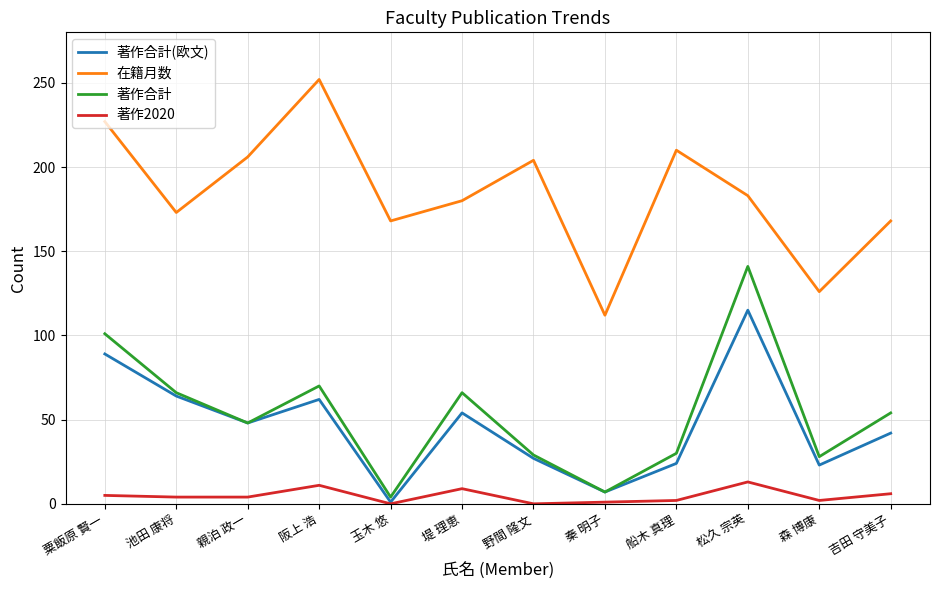

At which label does 著作合計(欧文) reach its peak?

松久 宗英